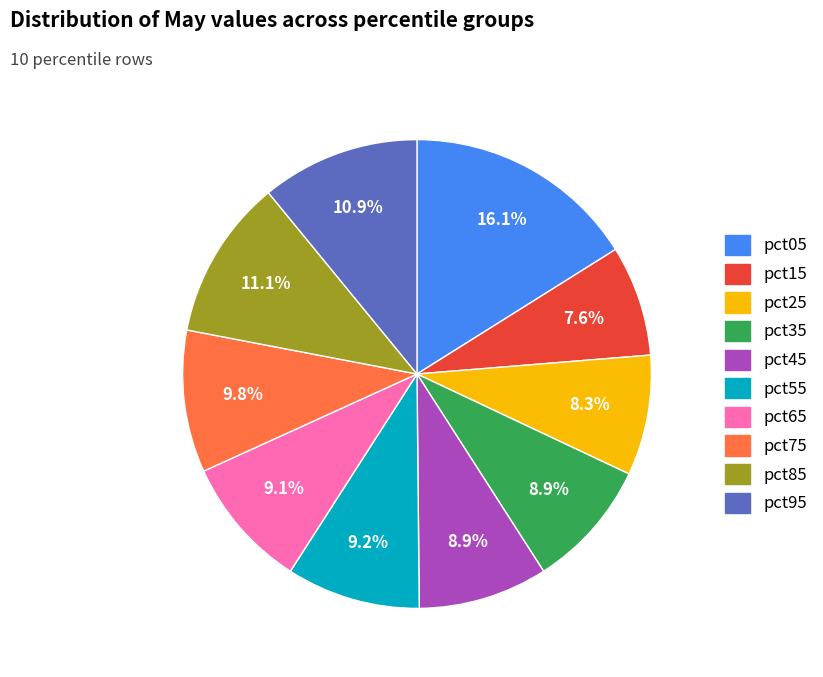

How many segments does this pie chart have?

10